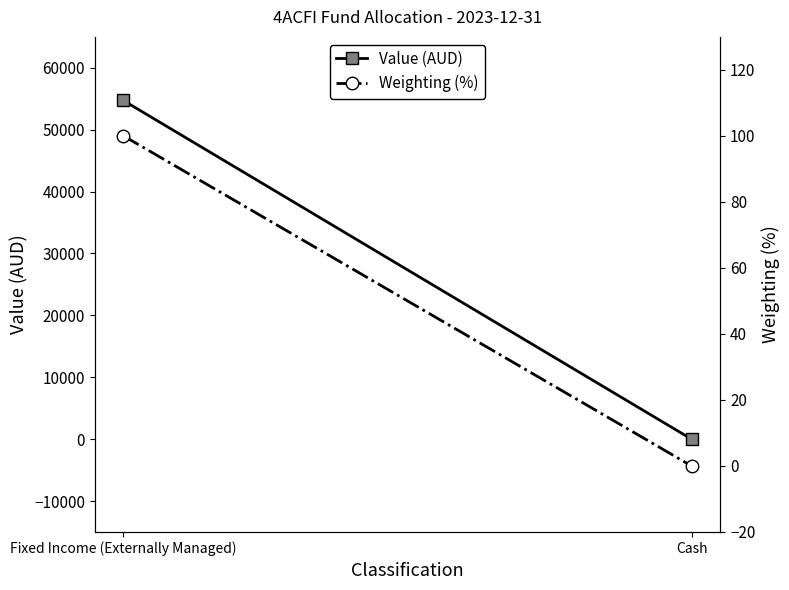

How many values in Value (AUD) are below zero?

1